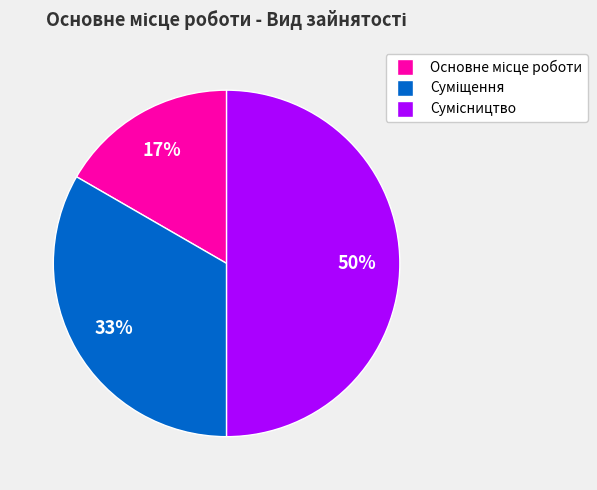

How many slices are in this pie chart?

3